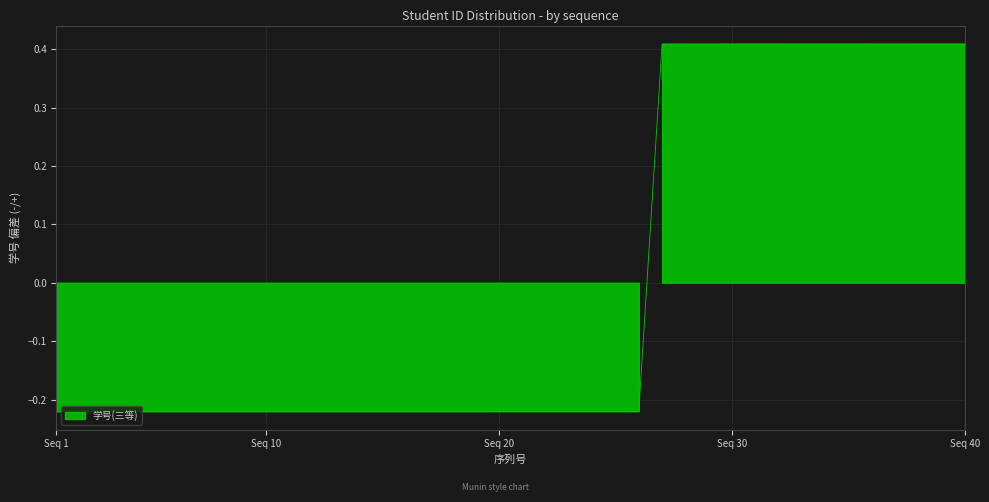

What is the value of the 26th point from the left?

-0.2